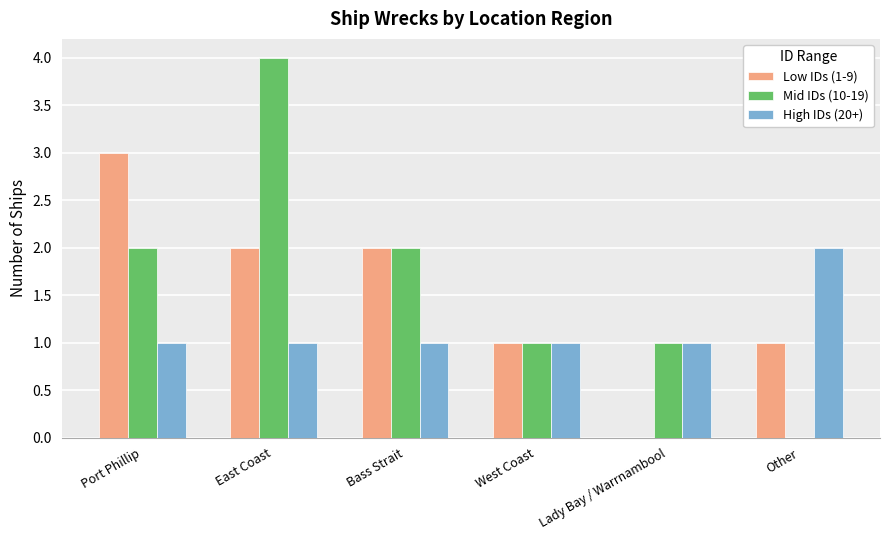

Count the High IDs (20+) values in the range 1 to 2.

6